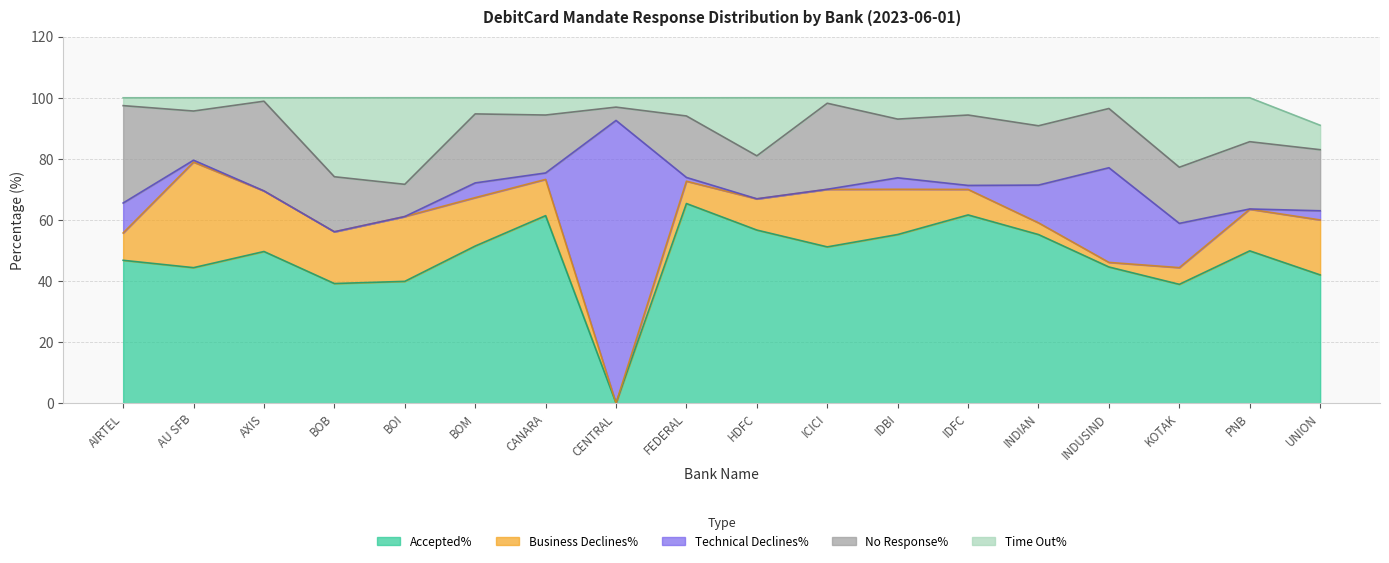

What is the sum of all No Response% values?

355.7